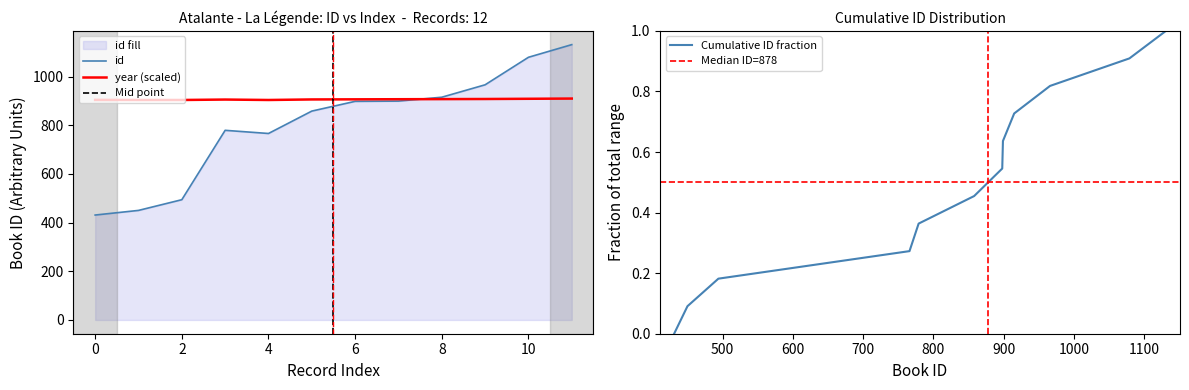

What is the highest value of the year (scaled) series?

909.5